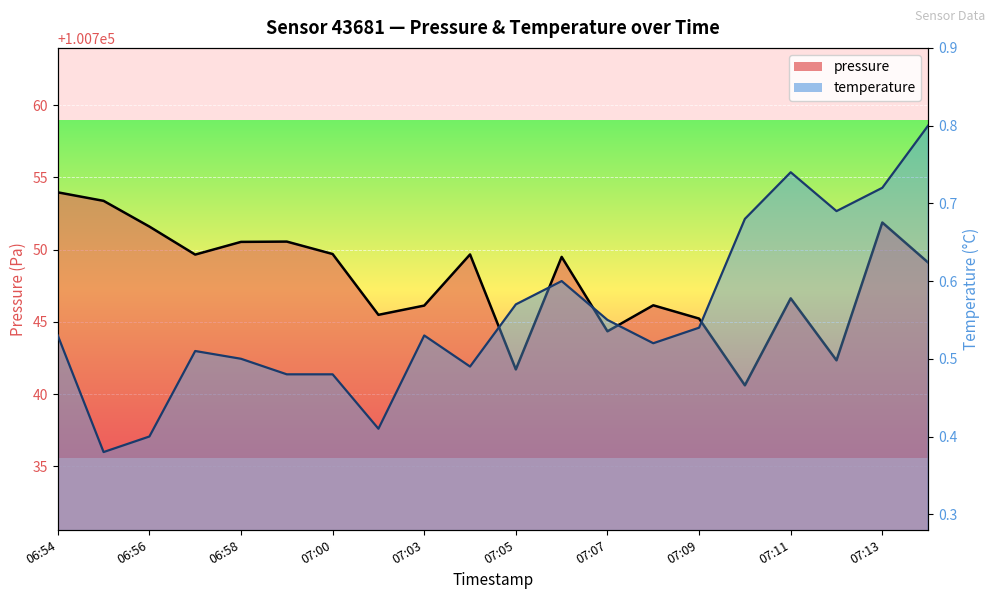

What is the label of the 1st point from the left?

06:54